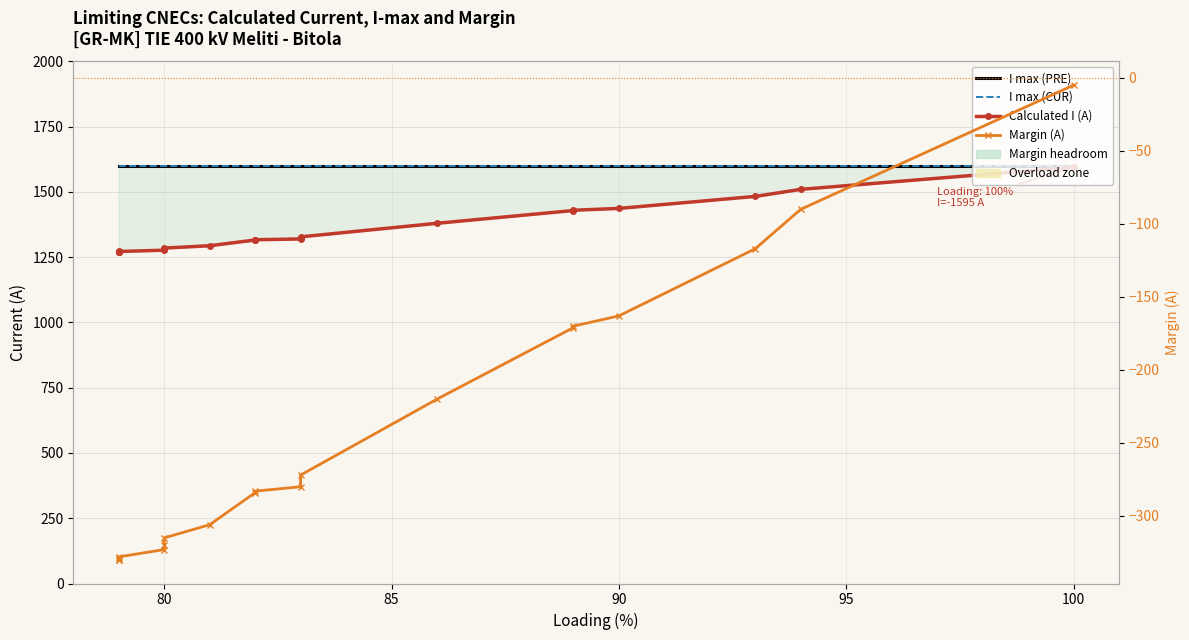

Reading left to right, extract all data points from this chart.

I max (PRE): 1600	1600	1600	1600	1600	1600	1600	1600	1600	1600	1600	1600	1600	1600	1600	1600	1600	1600	1600
I max (CUR): 1600	1600	1600	1600	1600	1600	1600	1600	1600	1600	1600	1600	1600	1600	1600	1600	1600	1600	1600
Calculated I (A): 1595	1510	1483	1437	1430	1429	1380	1328	1320	1317	1316	1294	1285	1280	1277	1272	1271	1270	1270
Margin (A): -5	-90	-117	-163	-170	-171	-220	-272	-280	-283	-284	-306	-315	-320	-323	-328	-329	-330	-330